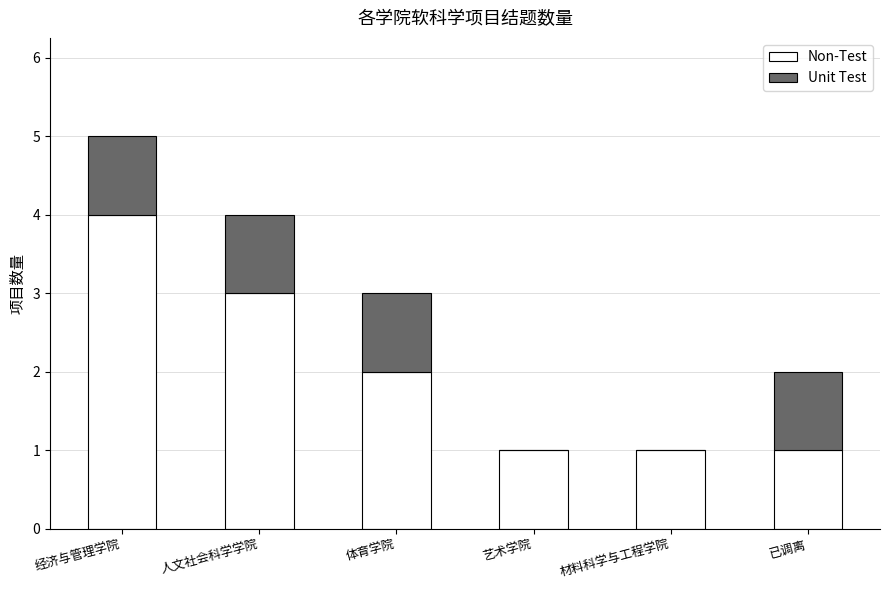

True or false: Non-Test has a value of 1 at 艺术学院.

True